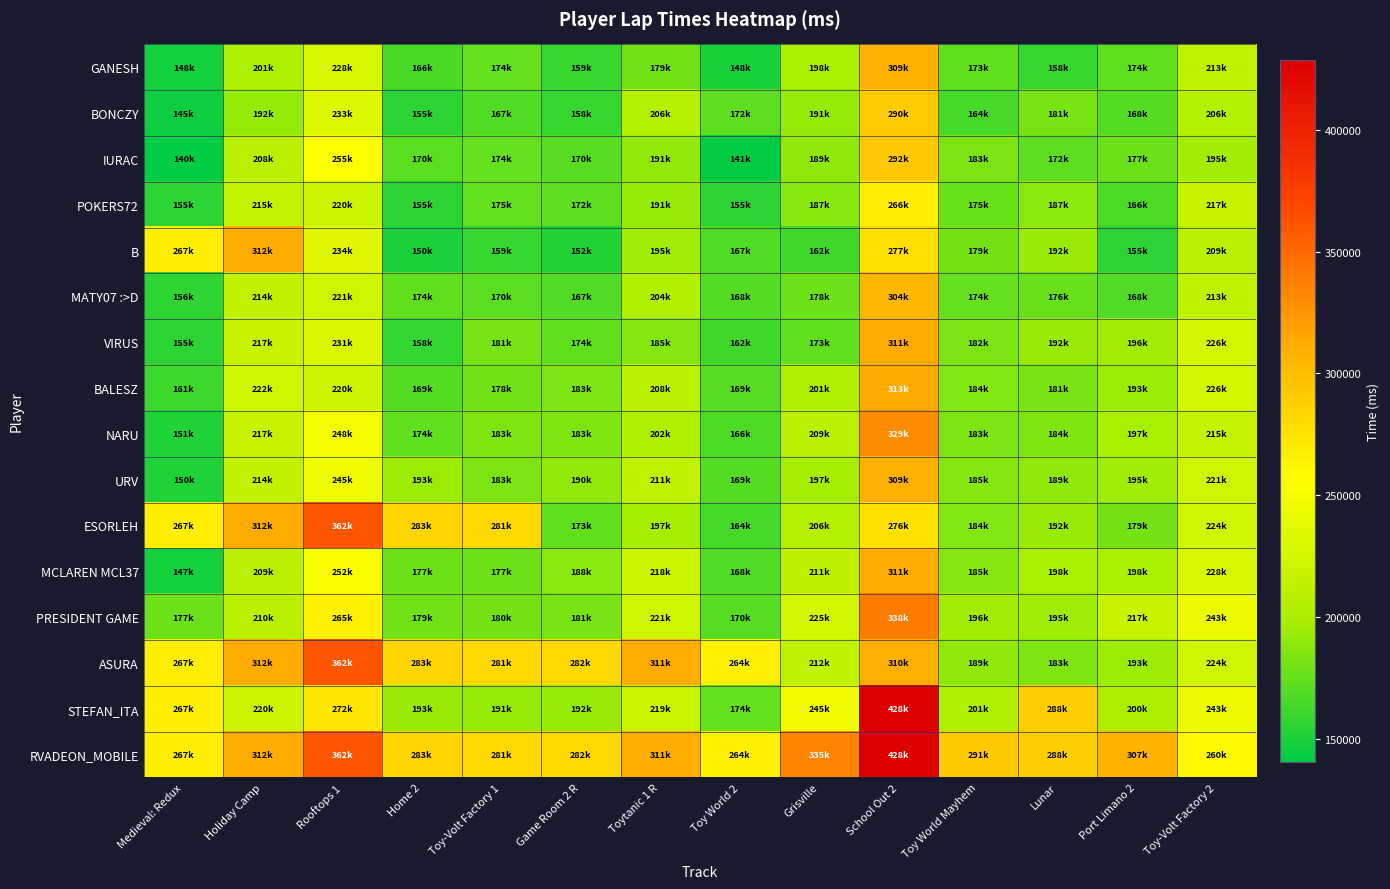

Reading left to right, extract all data points from this chart.

GANESH: Medieval: Redux=148023	Holiday Camp=201591	Rooftops 1=228945	Home 2=166228	Toy-Volt Factory 1=174723	Game Room 2 R=159841	Toytanic 1 R=179634	Toy World 2=148639	Grisville=198601	School Out 2=309276	Toy World Mayhem=173696	Lunar=158820	Port Limano 2=174076	Toy-Volt Factory 2=213297
BONCZY: Medieval: Redux=145531	Holiday Camp=192009	Rooftops 1=233470	Home 2=155513	Toy-Volt Factory 1=167860	Game Room 2 R=158875	Toytanic 1 R=206848	Toy World 2=172898	Grisville=191371	School Out 2=290914	Toy World Mayhem=164640	Lunar=181174	Port Limano 2=168966	Toy-Volt Factory 2=206482
IURAC: Medieval: Redux=140403	Holiday Camp=208622	Rooftops 1=255862	Home 2=170841	Toy-Volt Factory 1=174300	Game Room 2 R=170513	Toytanic 1 R=191066	Toy World 2=141553	Grisville=189014	School Out 2=292837	Toy World Mayhem=183007	Lunar=172643	Port Limano 2=177435	Toy-Volt Factory 2=195922
POKERS72: Medieval: Redux=155280	Holiday Camp=215713	Rooftops 1=220802	Home 2=155615	Toy-Volt Factory 1=175204	Game Room 2 R=172926	Toytanic 1 R=191680	Toy World 2=155914	Grisville=187121	School Out 2=266645	Toy World Mayhem=175836	Lunar=187873	Port Limano 2=166692	Toy-Volt Factory 2=217148
B: Medieval: Redux=267369	Holiday Camp=312295	Rooftops 1=234827	Home 2=150067	Toy-Volt Factory 1=159112	Game Room 2 R=152396	Toytanic 1 R=195232	Toy World 2=167553	Grisville=162463	School Out 2=277591	Toy World Mayhem=179838	Lunar=192995	Port Limano 2=155879	Toy-Volt Factory 2=209154
MATY07 :>D: Medieval: Redux=156338	Holiday Camp=214617	Rooftops 1=221916	Home 2=174003	Toy-Volt Factory 1=170933	Game Room 2 R=167618	Toytanic 1 R=204907	Toy World 2=168729	Grisville=178414	School Out 2=304597	Toy World Mayhem=174436	Lunar=176056	Port Limano 2=168076	Toy-Volt Factory 2=213226
VIRUS: Medieval: Redux=155229	Holiday Camp=217426	Rooftops 1=231491	Home 2=158078	Toy-Volt Factory 1=181927	Game Room 2 R=174149	Toytanic 1 R=185971	Toy World 2=162444	Grisville=173530	School Out 2=311659	Toy World Mayhem=182275	Lunar=192871	Port Limano 2=196321	Toy-Volt Factory 2=226101
BALESZ: Medieval: Redux=161565	Holiday Camp=222295	Rooftops 1=220718	Home 2=169188	Toy-Volt Factory 1=178920	Game Room 2 R=183071	Toytanic 1 R=208821	Toy World 2=169848	Grisville=201978	School Out 2=313852	Toy World Mayhem=184637	Lunar=181134	Port Limano 2=193698	Toy-Volt Factory 2=226428
NARU: Medieval: Redux=151344	Holiday Camp=217232	Rooftops 1=248781	Home 2=174064	Toy-Volt Factory 1=183400	Game Room 2 R=183411	Toytanic 1 R=202579	Toy World 2=166748	Grisville=209017	School Out 2=329908	Toy World Mayhem=183011	Lunar=184204	Port Limano 2=197945	Toy-Volt Factory 2=215975
URV: Medieval: Redux=150922	Holiday Camp=214070	Rooftops 1=245809	Home 2=193792	Toy-Volt Factory 1=183042	Game Room 2 R=190527	Toytanic 1 R=211924	Toy World 2=169033	Grisville=197292	School Out 2=309095	Toy World Mayhem=185535	Lunar=189611	Port Limano 2=195396	Toy-Volt Factory 2=221932
ESORLEH: Medieval: Redux=267369	Holiday Camp=312295	Rooftops 1=362024	Home 2=283792	Toy-Volt Factory 1=281995	Game Room 2 R=173803	Toytanic 1 R=197561	Toy World 2=164955	Grisville=206776	School Out 2=276549	Toy World Mayhem=184985	Lunar=192245	Port Limano 2=179977	Toy-Volt Factory 2=224689
MCLAREN MCL37: Medieval: Redux=147439	Holiday Camp=209403	Rooftops 1=252902	Home 2=177282	Toy-Volt Factory 1=177354	Game Room 2 R=188149	Toytanic 1 R=218288	Toy World 2=168162	Grisville=211035	School Out 2=311727	Toy World Mayhem=185962	Lunar=198938	Port Limano 2=198456	Toy-Volt Factory 2=228401
PRESIDENT GAME: Medieval: Redux=177369	Holiday Camp=210243	Rooftops 1=265279	Home 2=179109	Toy-Volt Factory 1=180391	Game Room 2 R=181458	Toytanic 1 R=221957	Toy World 2=170259	Grisville=225766	School Out 2=338819	Toy World Mayhem=196033	Lunar=195575	Port Limano 2=217367	Toy-Volt Factory 2=243078
ASURA: Medieval: Redux=267369	Holiday Camp=312295	Rooftops 1=362024	Home 2=283792	Toy-Volt Factory 1=281995	Game Room 2 R=282180	Toytanic 1 R=311957	Toy World 2=264420	Grisville=212034	School Out 2=310276	Toy World Mayhem=189603	Lunar=183492	Port Limano 2=193746	Toy-Volt Factory 2=224656
STEFAN_ITA: Medieval: Redux=267369	Holiday Camp=220513	Rooftops 1=272024	Home 2=193001	Toy-Volt Factory 1=191995	Game Room 2 R=192180	Toytanic 1 R=219299	Toy World 2=174420	Grisville=245284	School Out 2=428819	Toy World Mayhem=201559	Lunar=288938	Port Limano 2=200894	Toy-Volt Factory 2=243257
RVADEON_MOBILE: Medieval: Redux=267369	Holiday Camp=312295	Rooftops 1=362024	Home 2=283792	Toy-Volt Factory 1=281995	Game Room 2 R=282180	Toytanic 1 R=311957	Toy World 2=264420	Grisville=335284	School Out 2=428819	Toy World Mayhem=291559	Lunar=288938	Port Limano 2=307367	Toy-Volt Factory 2=260105